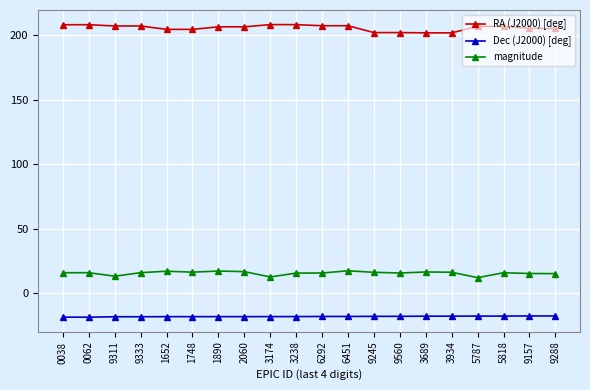

Is it true that magnitude equals 5.1 at 9288?

False